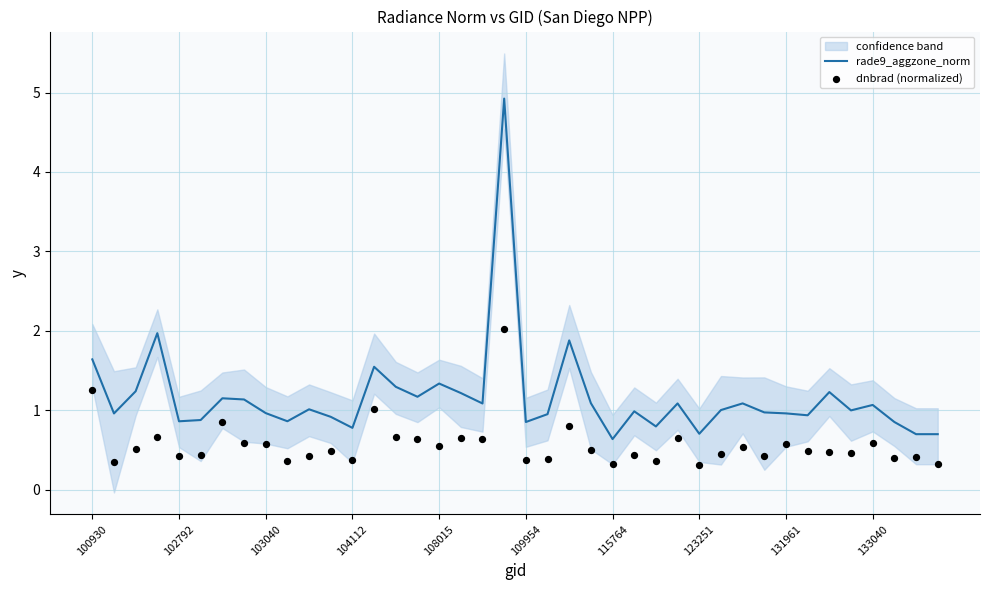

What are all the series names shown in the legend?

rade9_aggzone_norm, dnbrad (normalized)